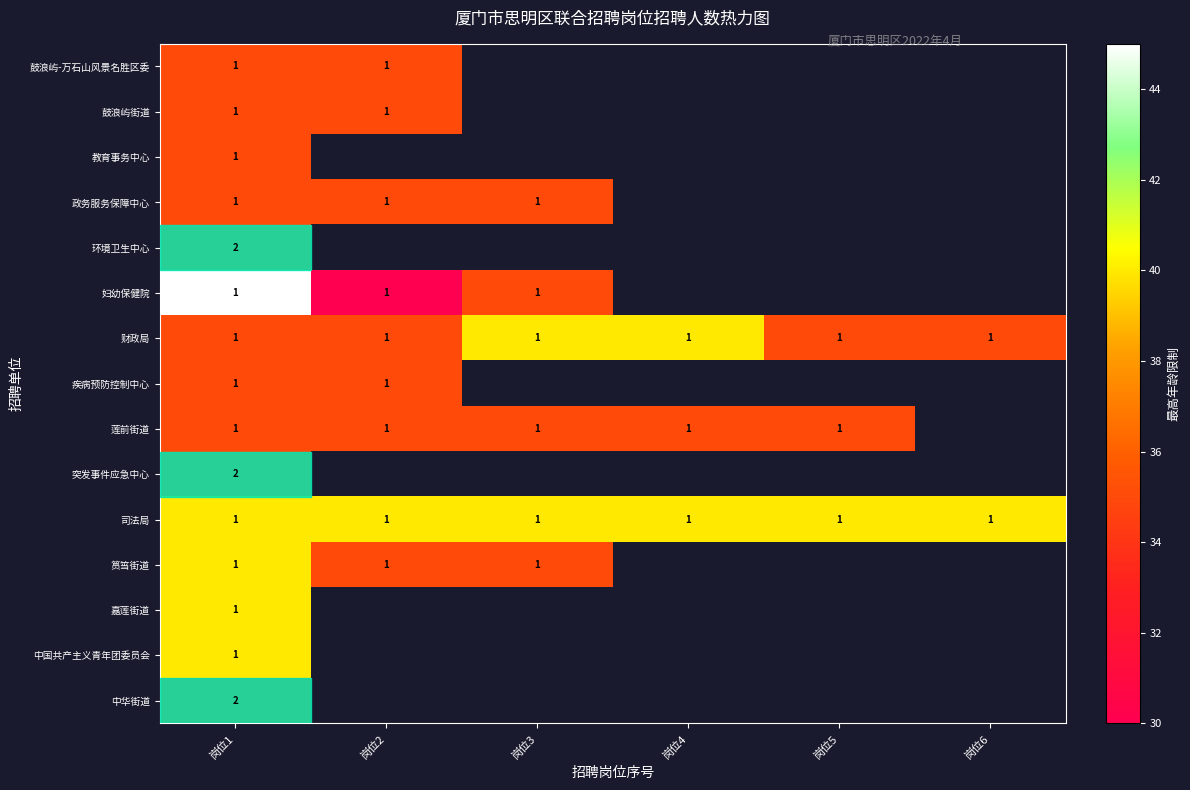

What is the sum of all 司法局 values?

240.0